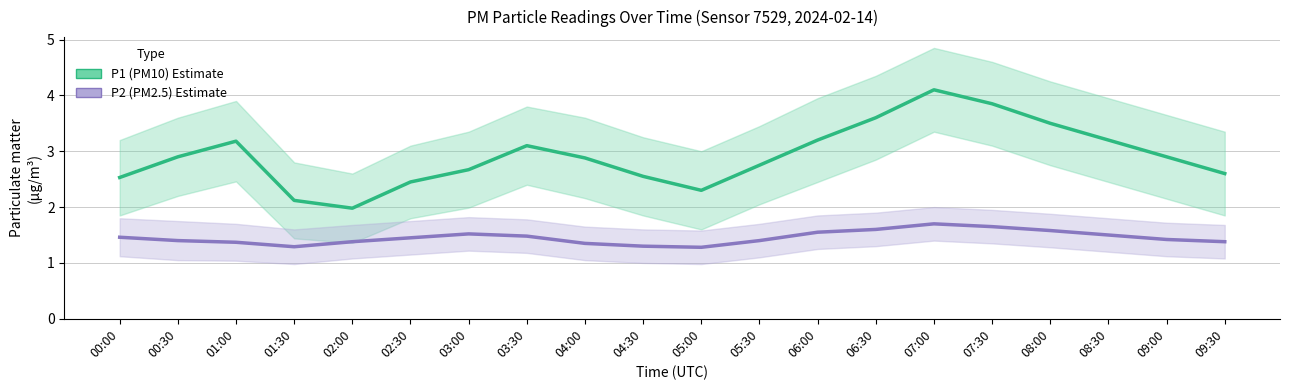

How many P2 (PM2.5) values are between 1 and 2?

20